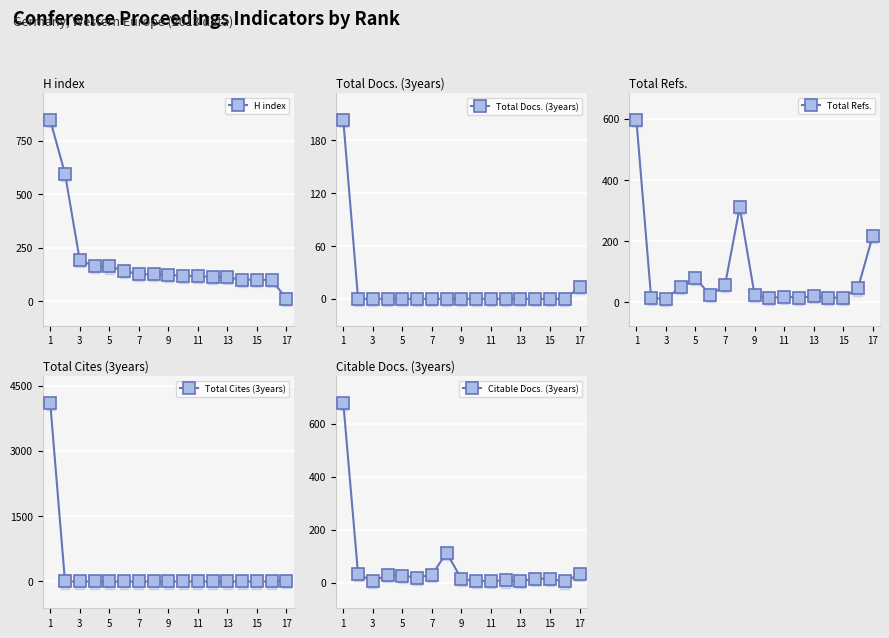

True or false: Citable Docs. (3years) and Total Docs. (3years) cross at least once.

False